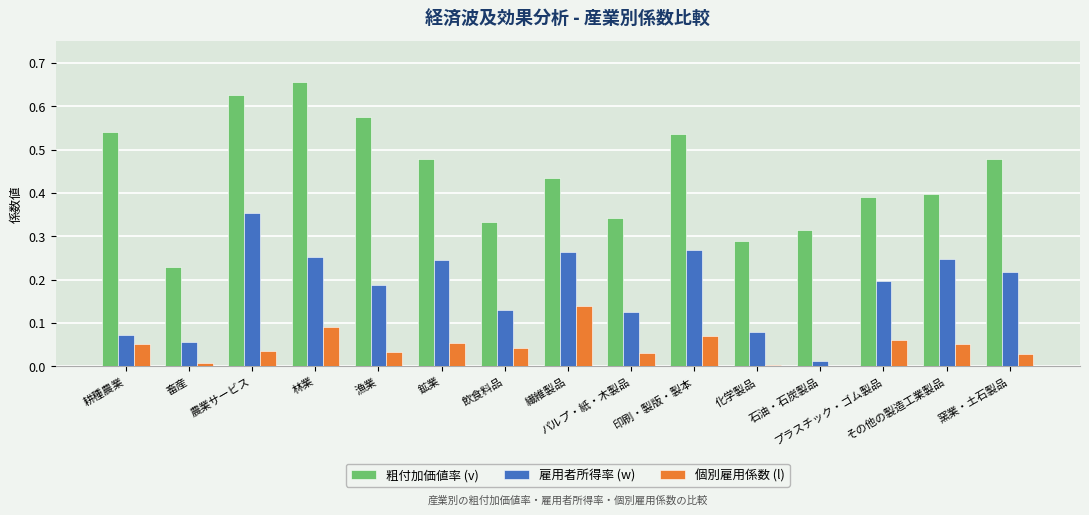

What is the average value of the 粗付加価値率 (v) series?

0.4